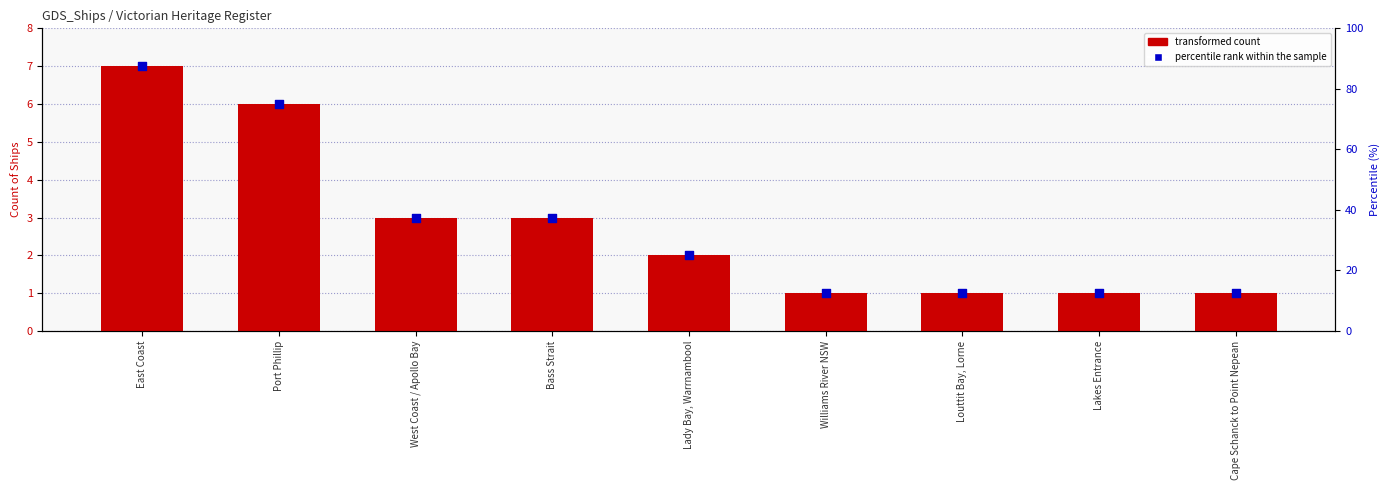

At how many categories does at least one series exceed 2?

4